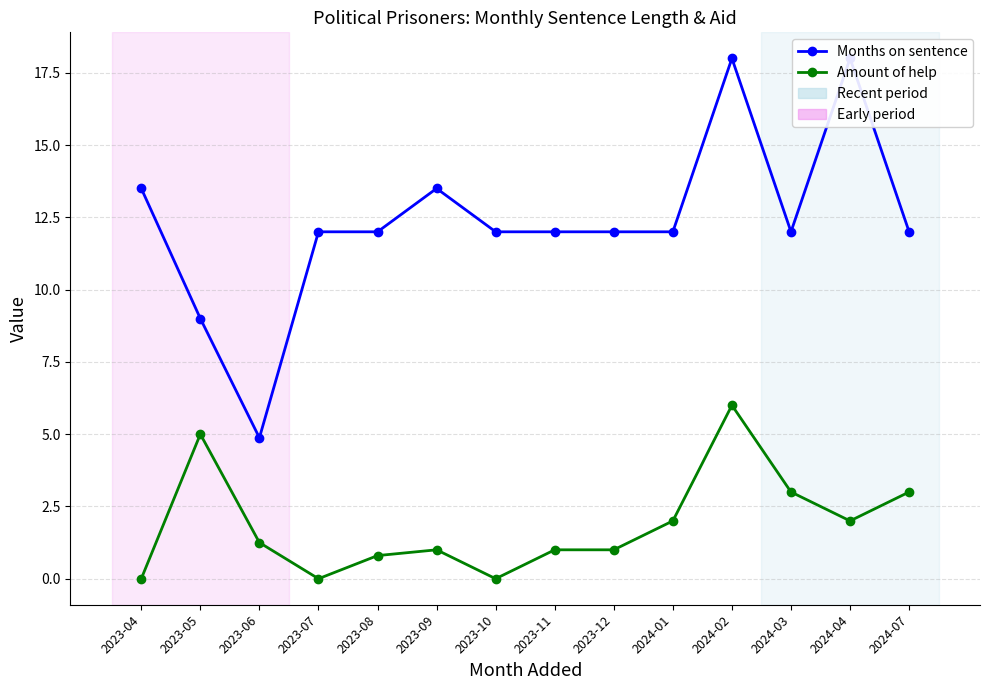

Where is Months on sentence nearest to the value 11?

2023-07